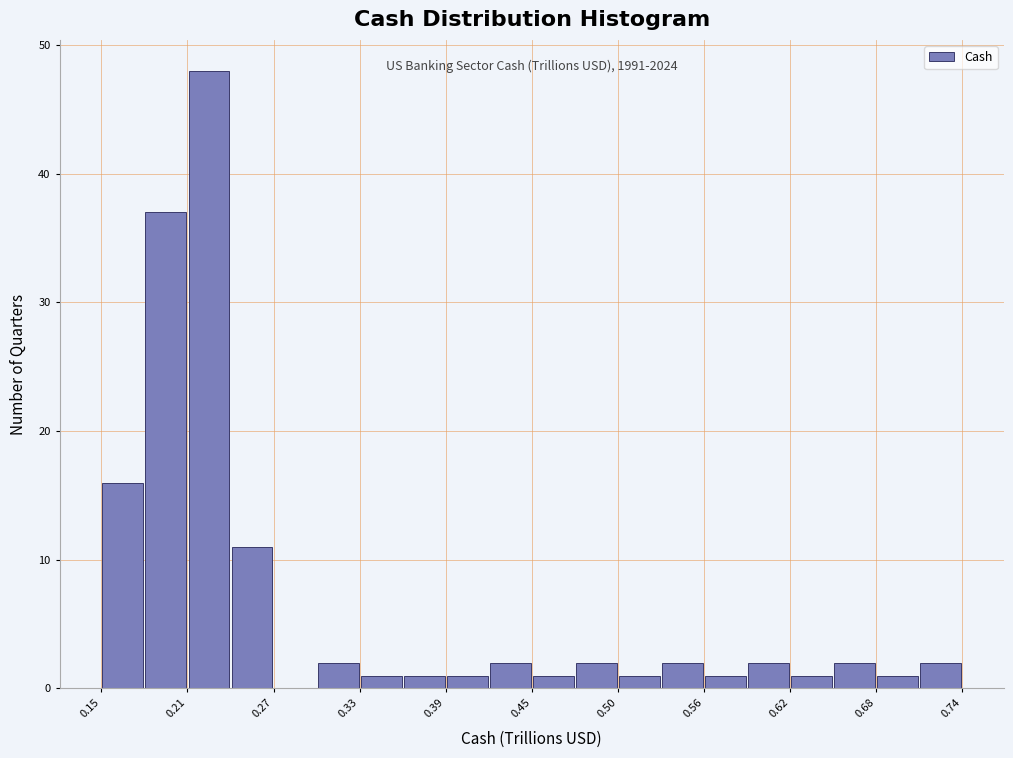

Around what value on the x-axis is the tallest bar? Give the approximate position of its centre, as read against the axis.

0.22